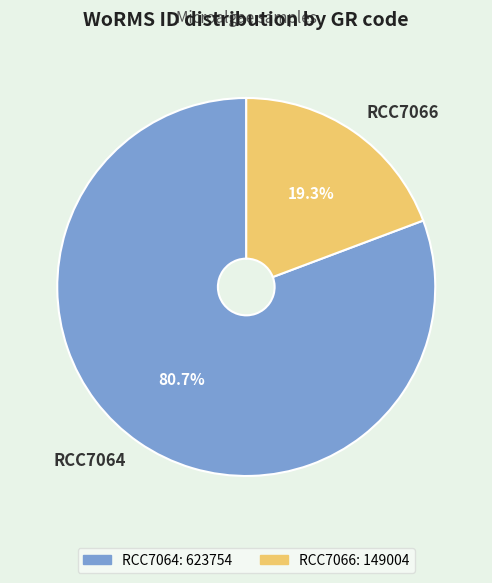

To the nearest percent, what is the difference between the largest and smallest slice percentages?

61%